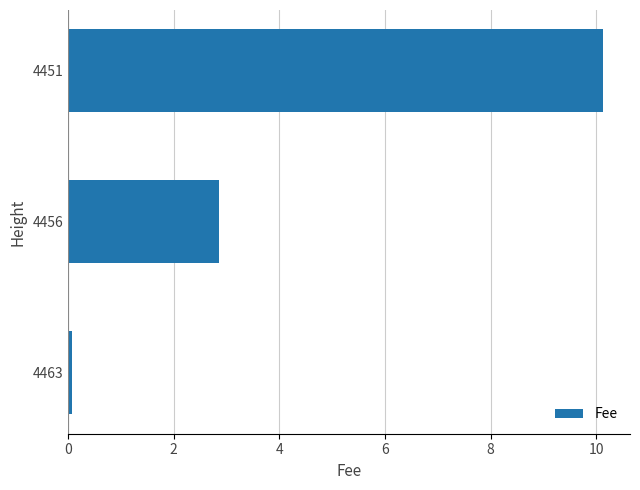

Reading bottom to top, what are all the values shown in this chart?

0.1	2.9	10.1